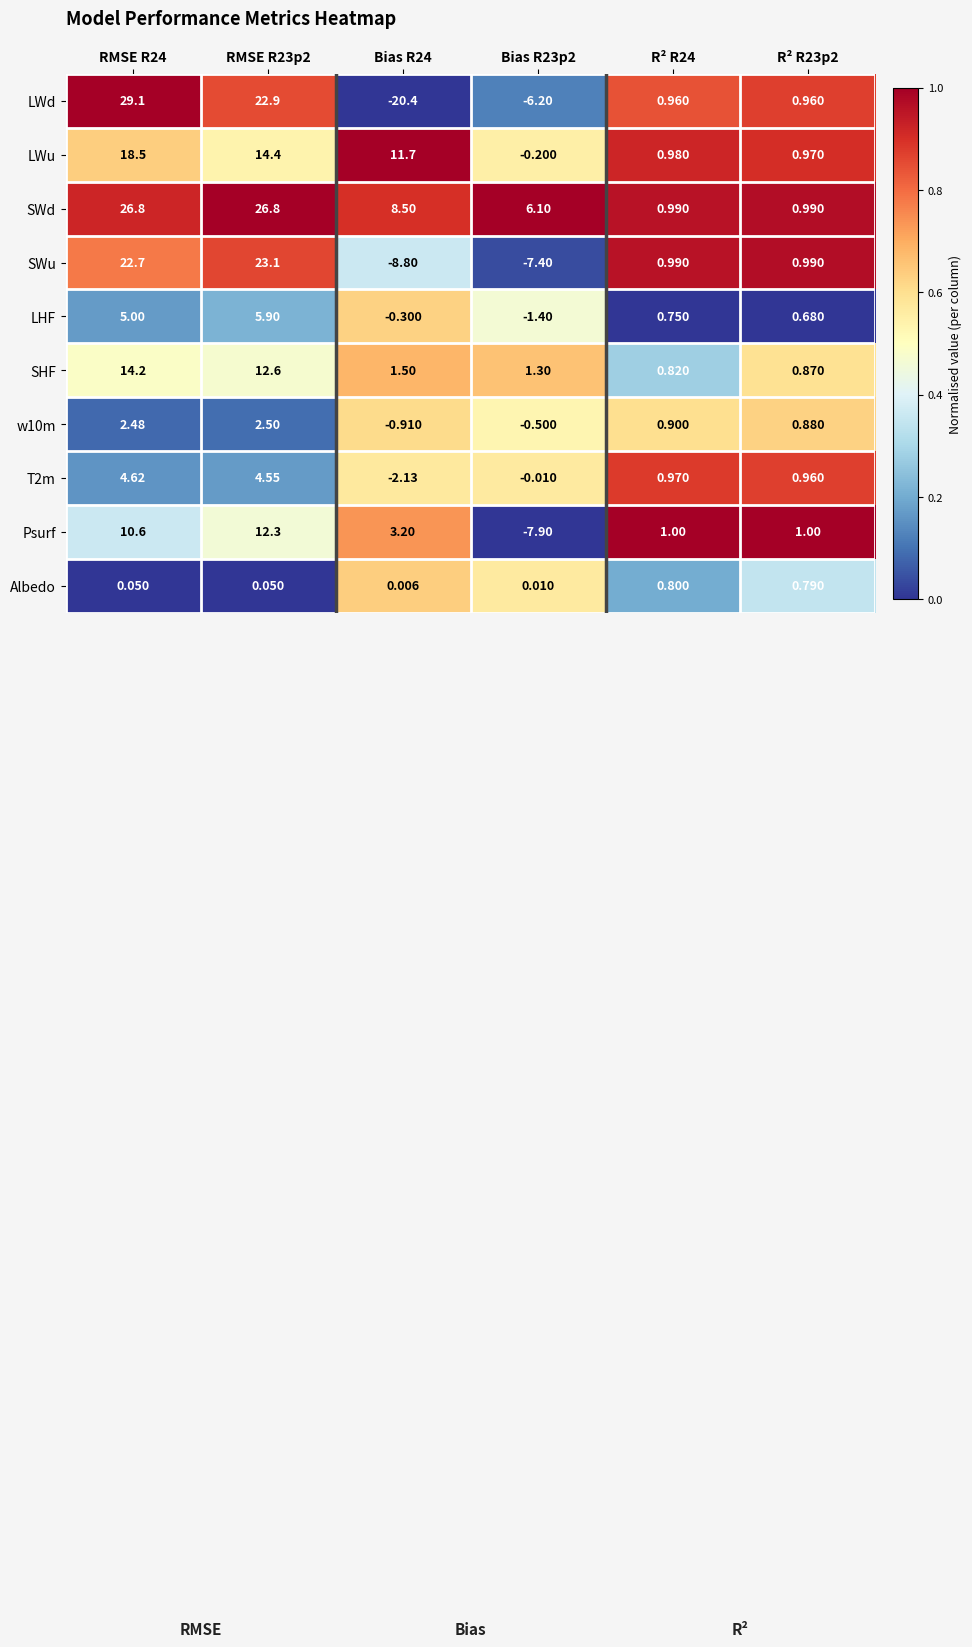

At which category does the chart reach its minimum across all series?

Bias R24